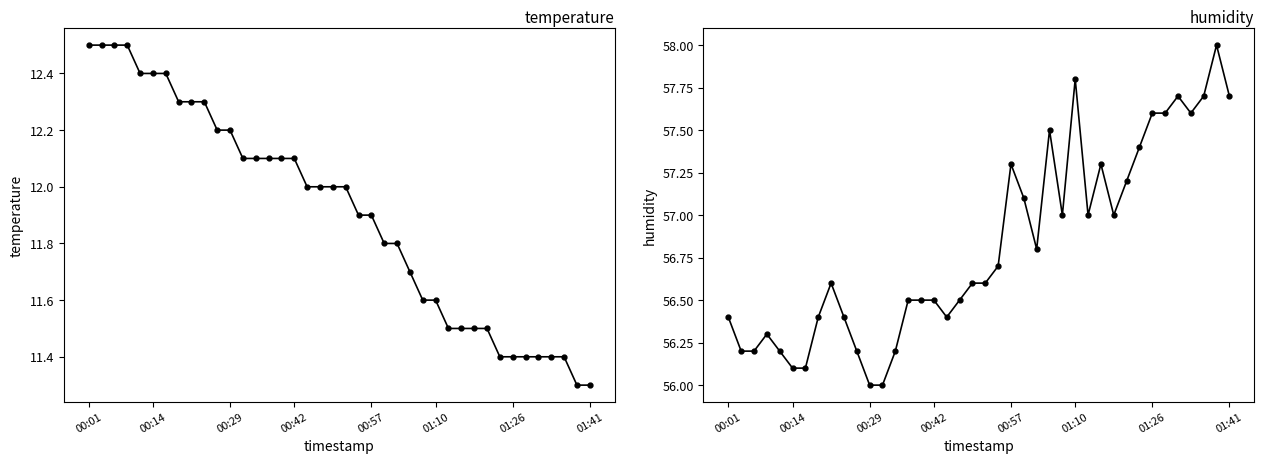

Rank the series by their maximum value, from lowest to highest.

temperature, humidity